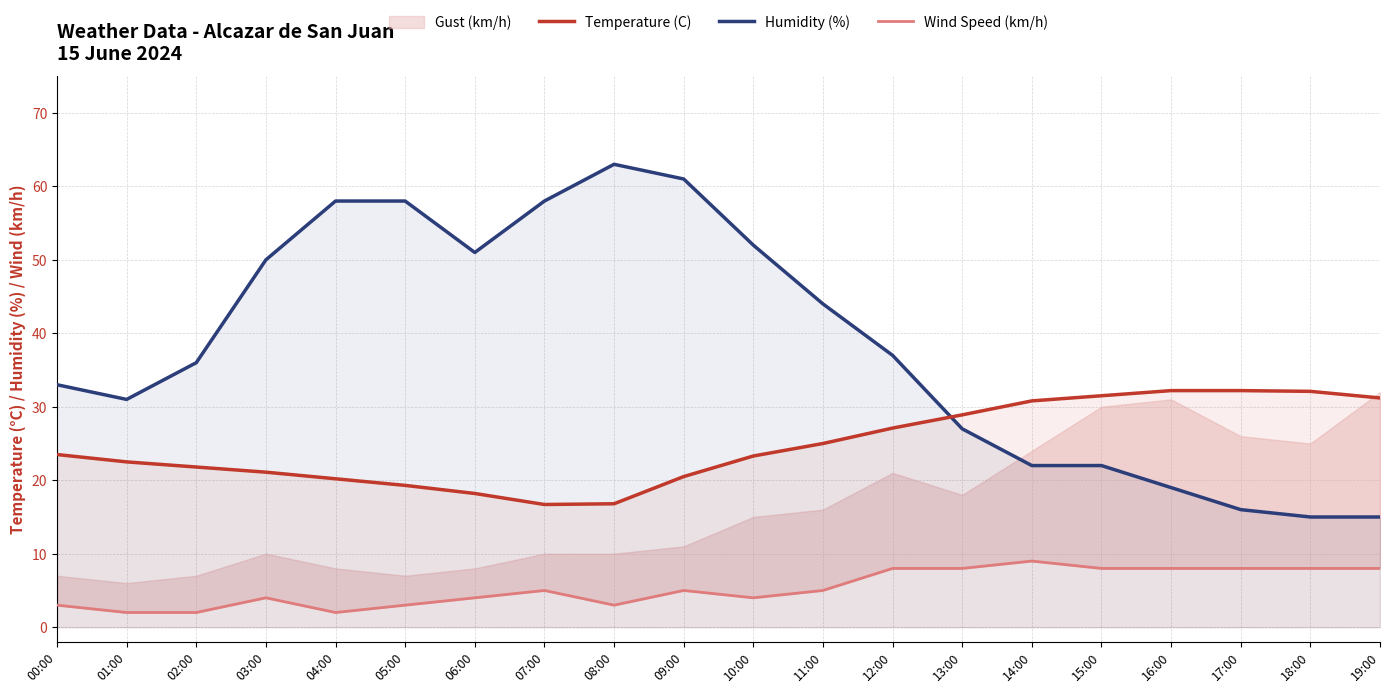

Which series has the widest spread of values?

Humidity (%)